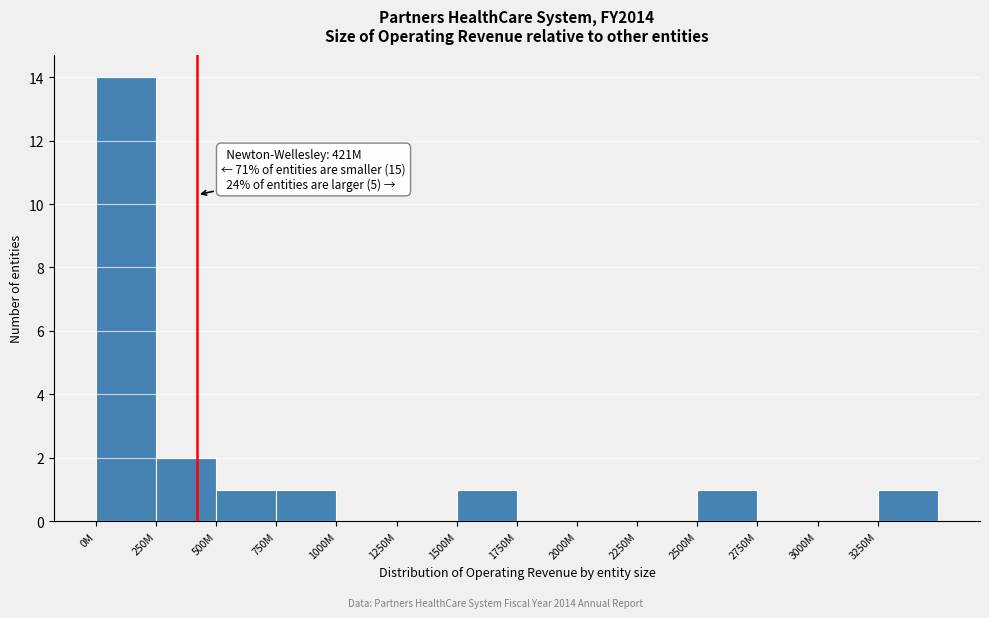

Reading left to right, extract all data points from this chart.

0M=14	250M=2	500M=1	750M=1	1000M=0	1250M=0	1500M=1	1750M=0	2000M=0	2250M=0	2500M=1	2750M=0	3000M=0	3250M=1